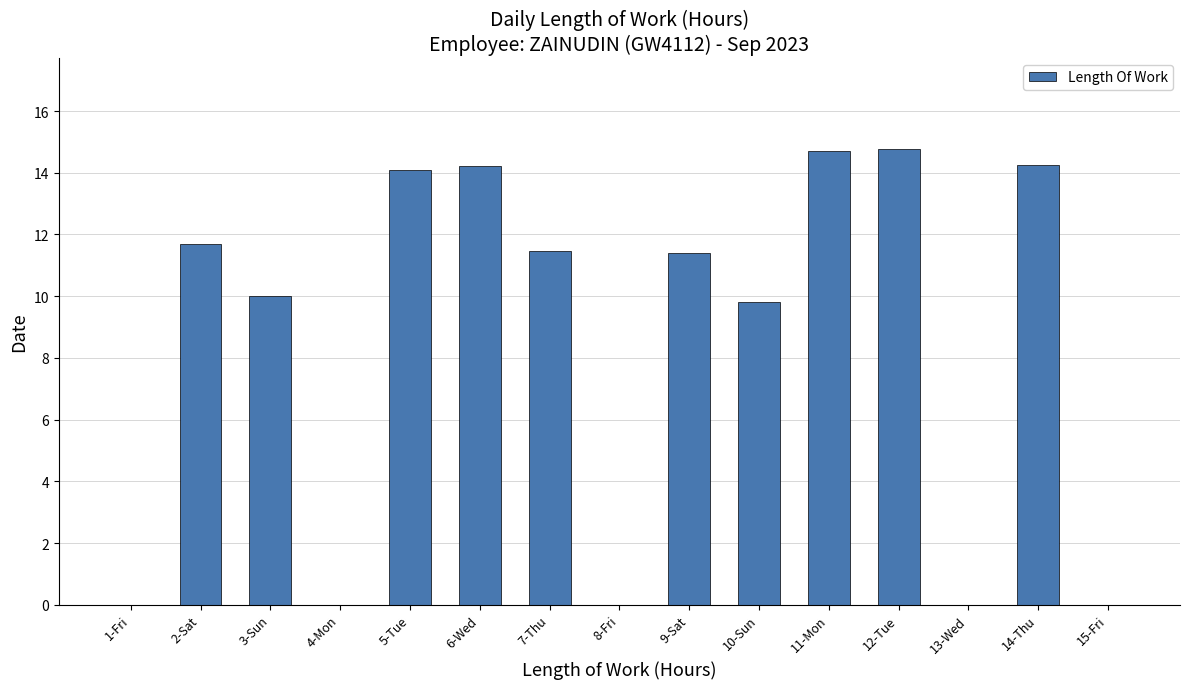

True or false: the data shows 4.7 at 14-Thu.

False